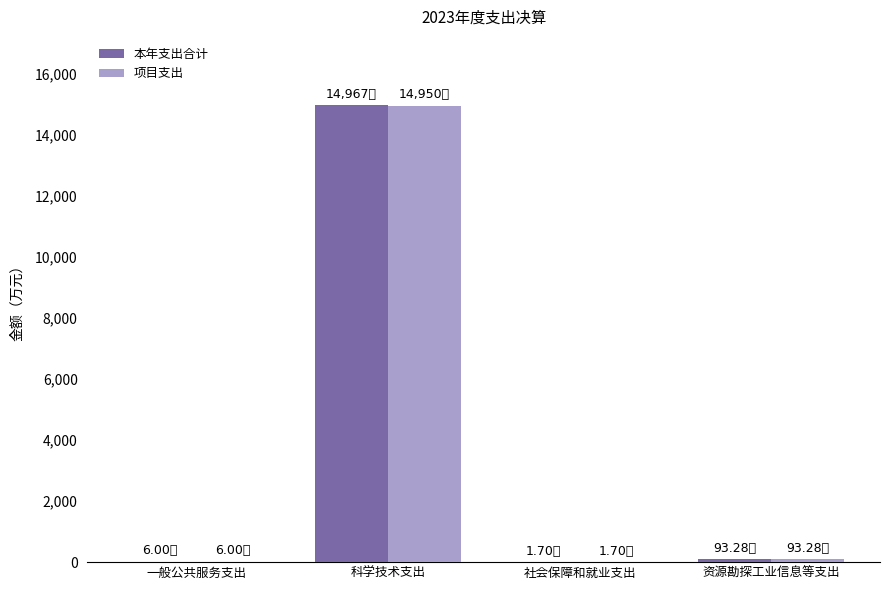

What is the sum of all 项目支出 values?

15051.4